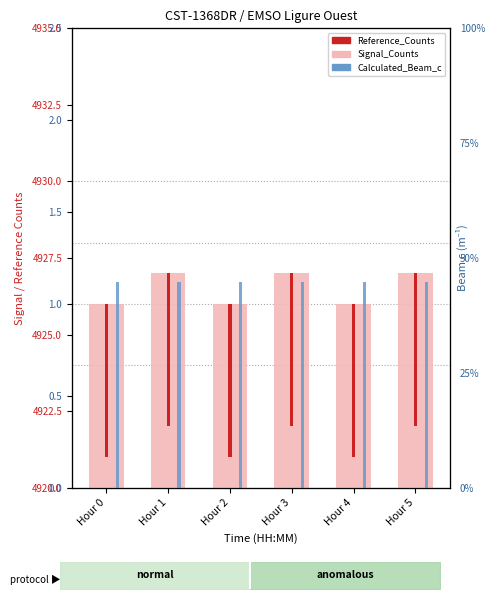

Rank the categories by Calculated_Beam_c value from highest to lowest.

Hour 0, Hour 2, Hour 4, Hour 1, Hour 3, Hour 5